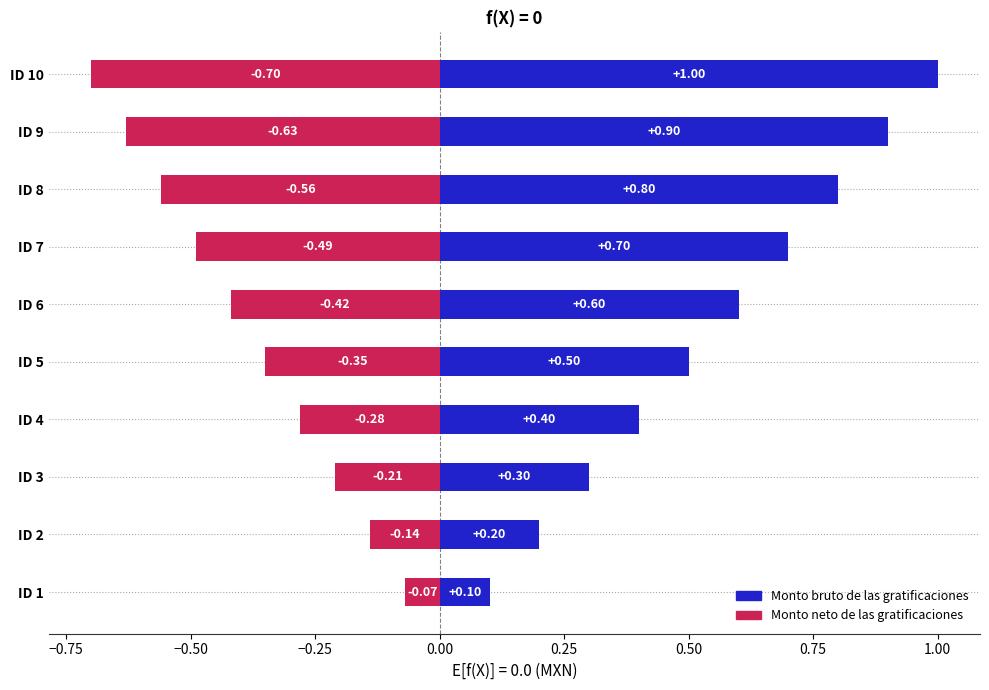

What are all the series names shown in the legend?

Monto bruto de las gratificaciones, Monto neto de las gratificaciones